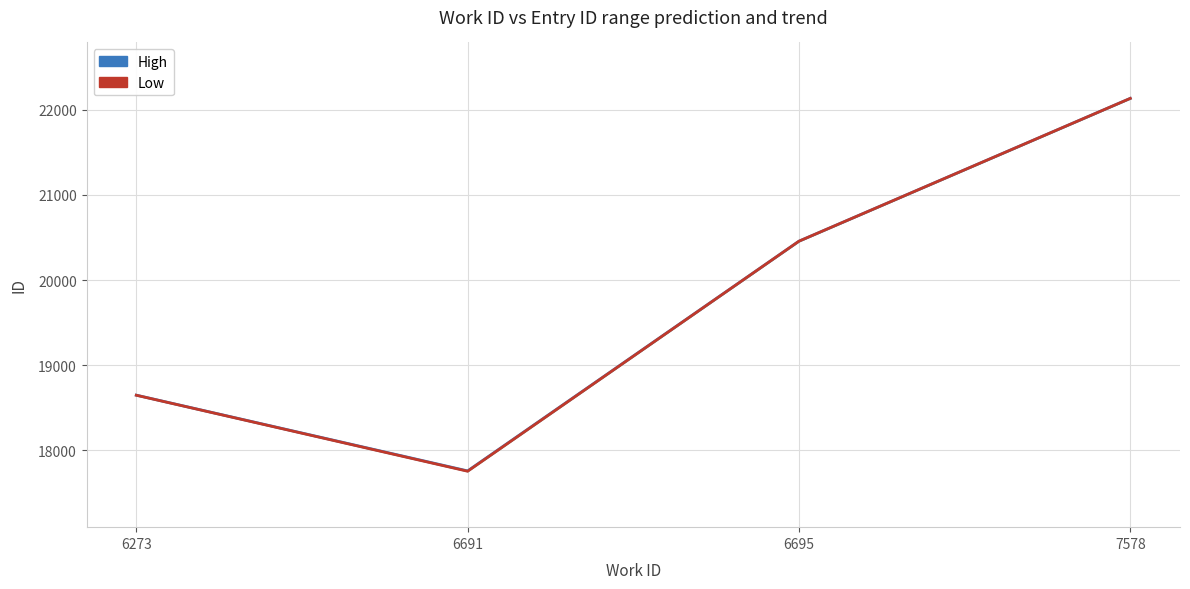

What is the value of the High point at the 3rd from the left?

20457